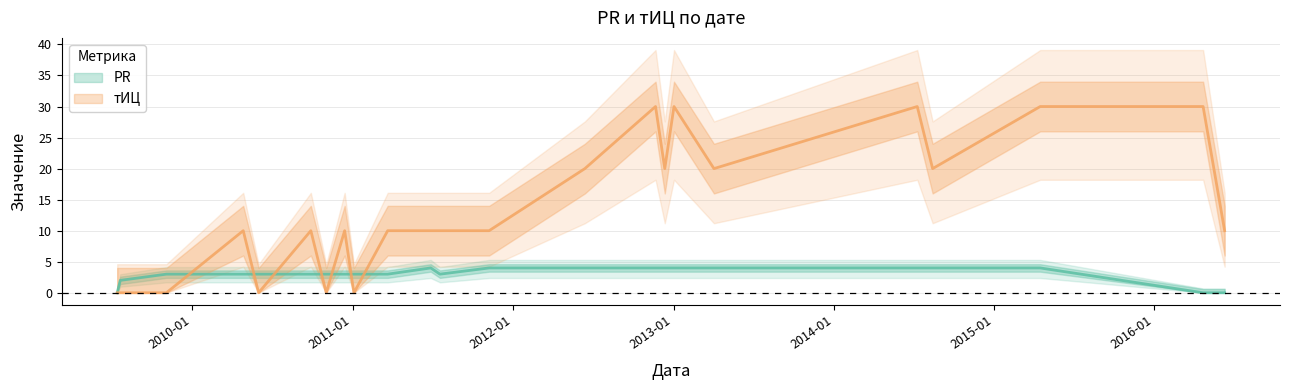

Is the value of тИЦ at 2012-06-13 greater than the value of PR at 2016-04-21?

Yes